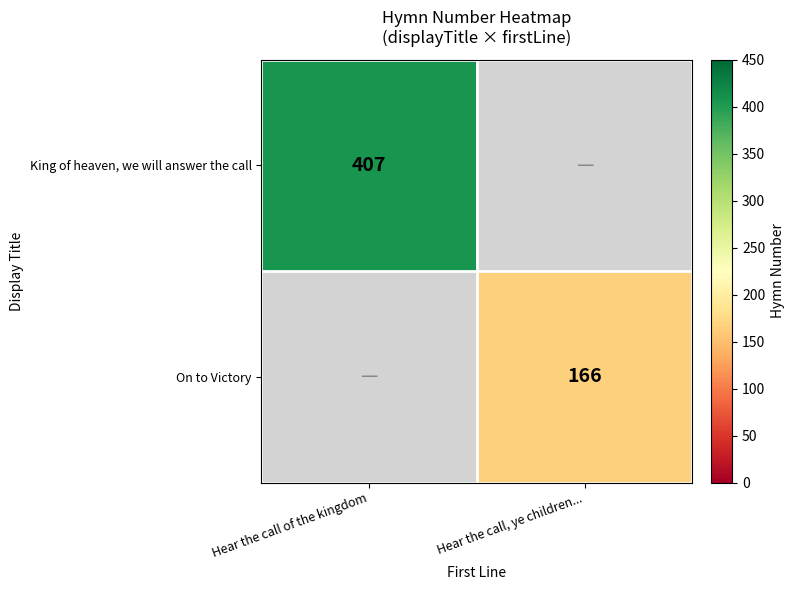

How many categories are shown in the chart?

2